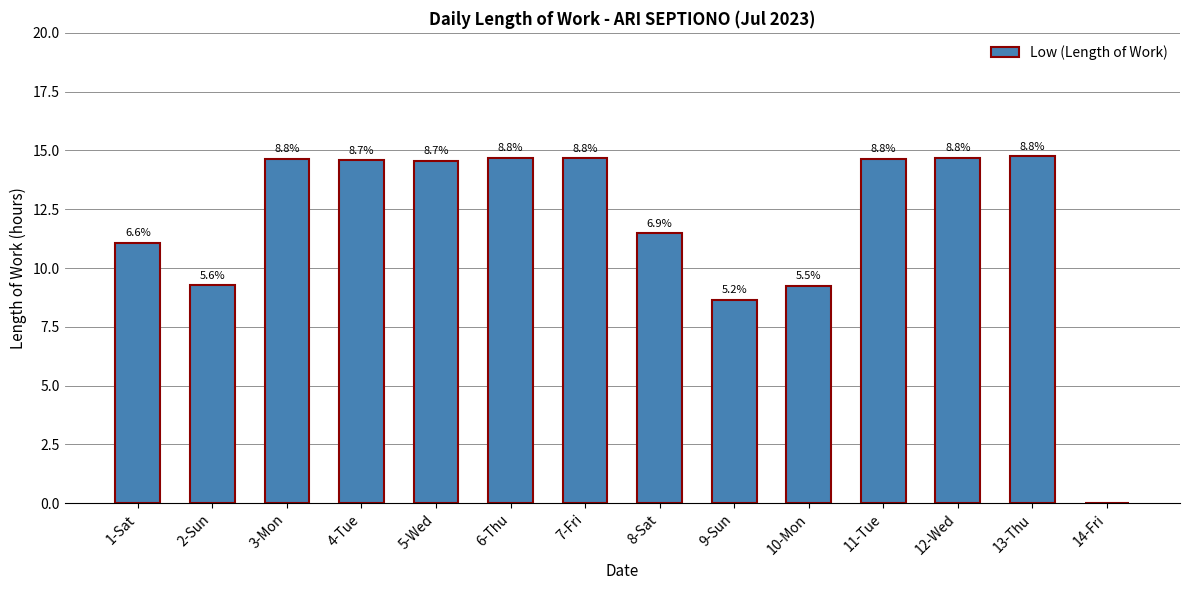

Are the bars horizontal?

No